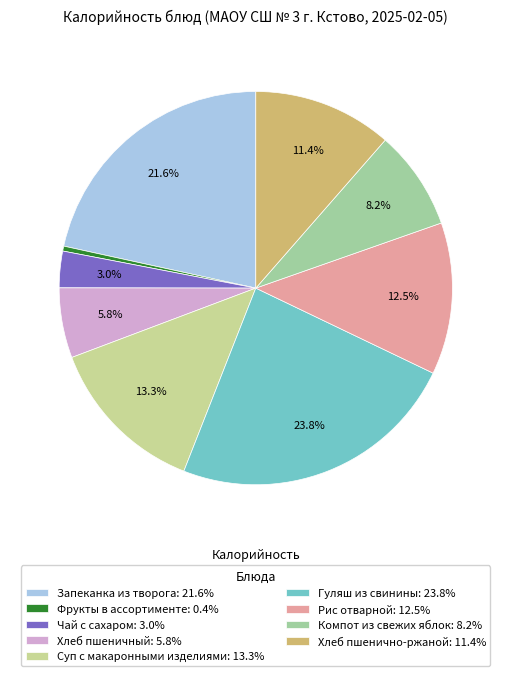

Which has a higher value, Рис отварной: 12.5% or Хлеб пшеничный: 5.8%?

Рис отварной: 12.5%